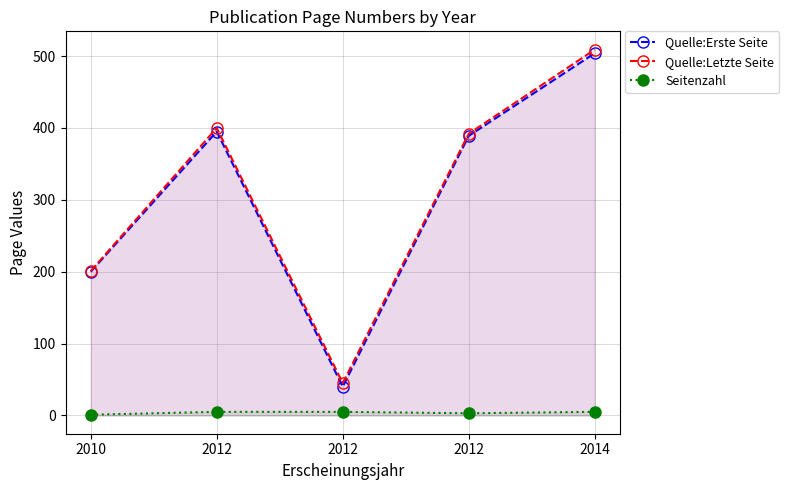

Reading right to left, transcribe all the data shown in this chart.

Quelle:Erste Seite: 504	389	40	395	200
Quelle:Letzte Seite: 509	392	45	400	201
Seitenzahl: 5	3	5	5	1